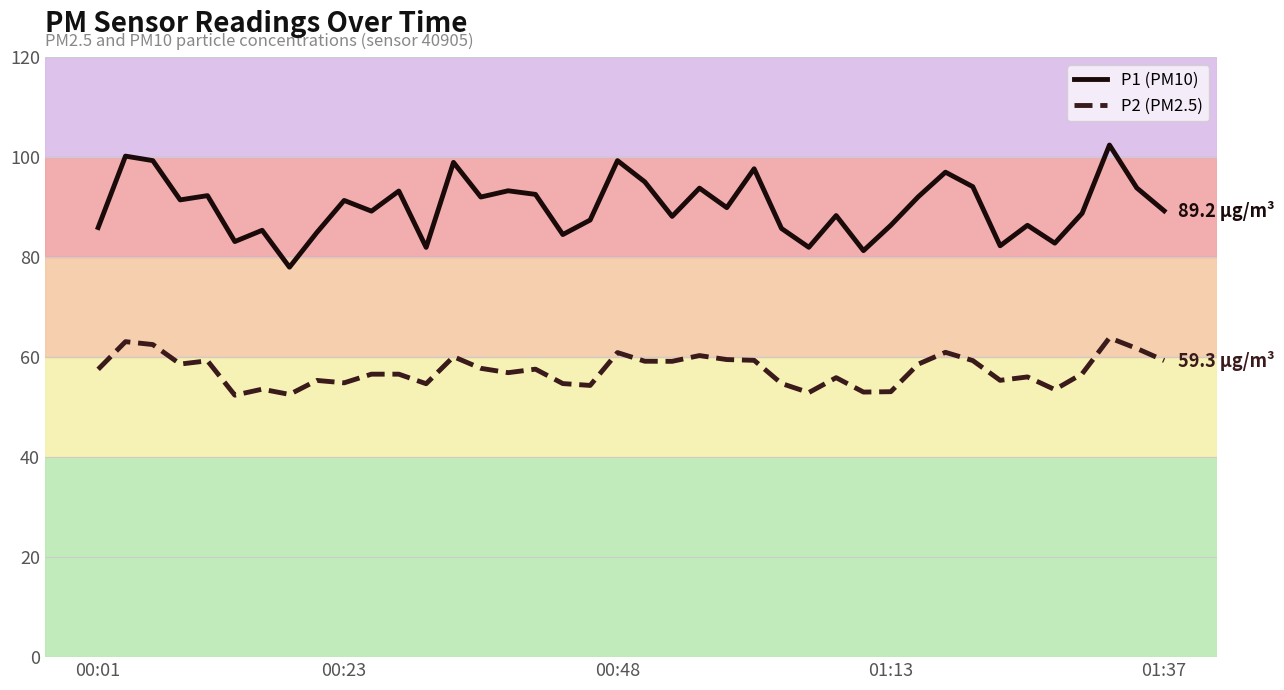

Does the chart display data point markers on the line(s)?

No